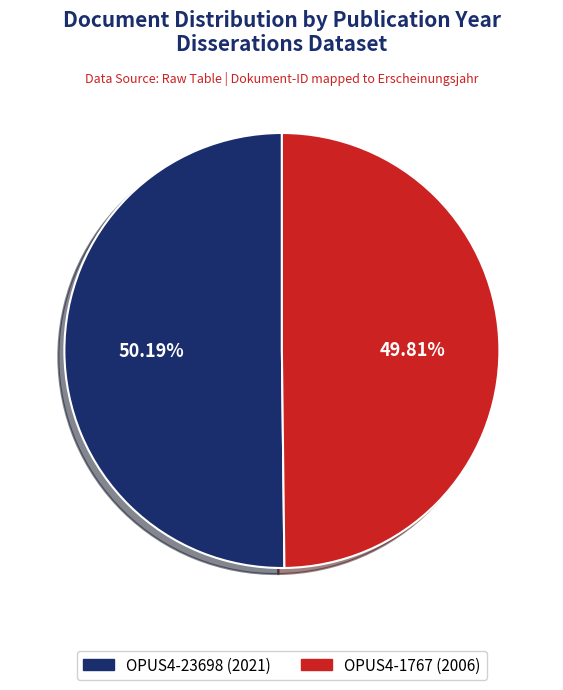

What is the ratio of the value at OPUS4-1767 (2006) to the value at OPUS4-23698 (2021)?

1.0